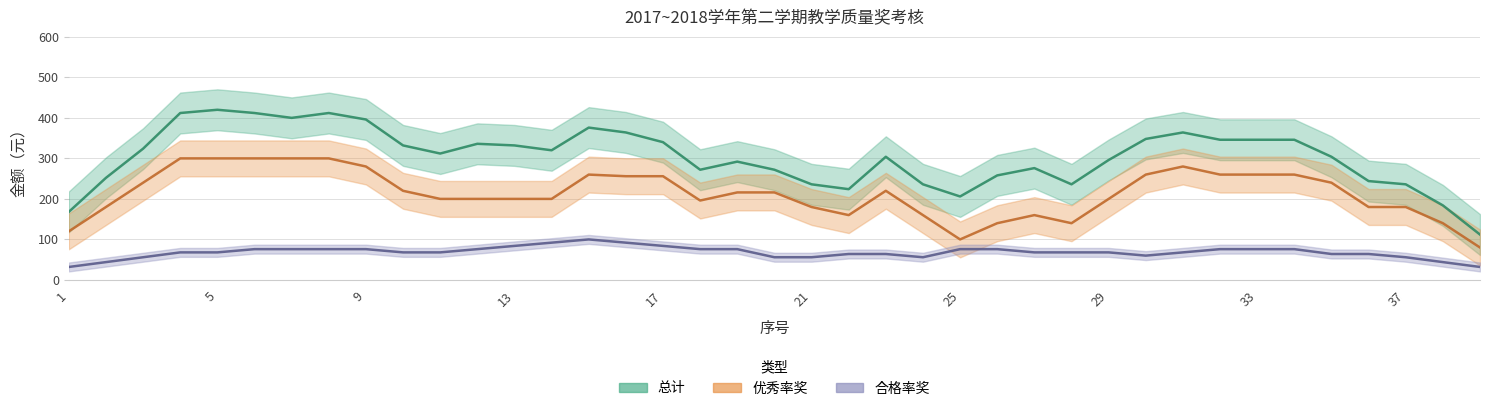

Count the number of data series in this chart.

3